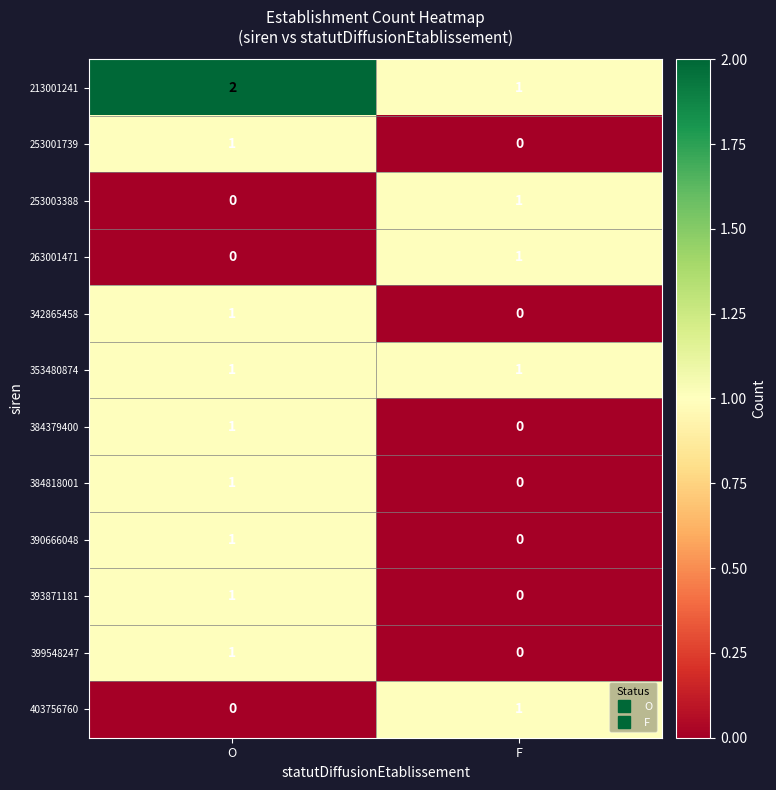

At which label is 384818001 closest to 0?

F